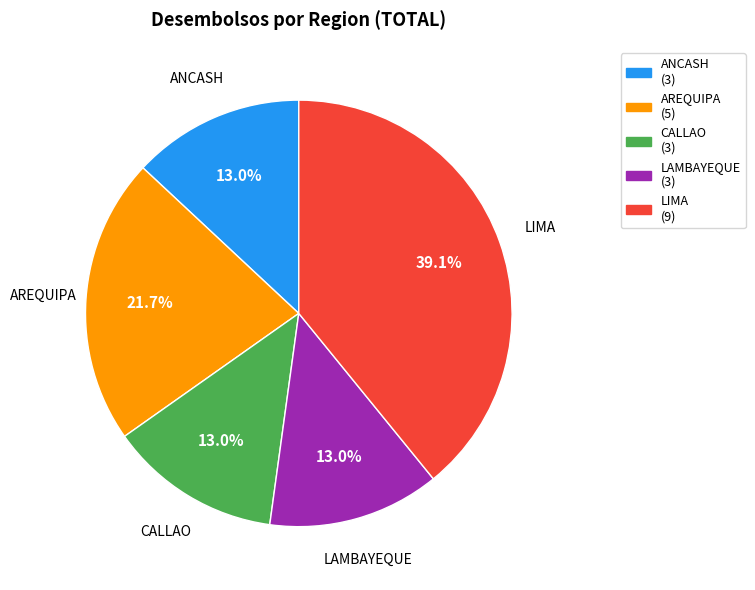

To the nearest percent, what is the combined percentage of CALLAO and LIMA?

52%